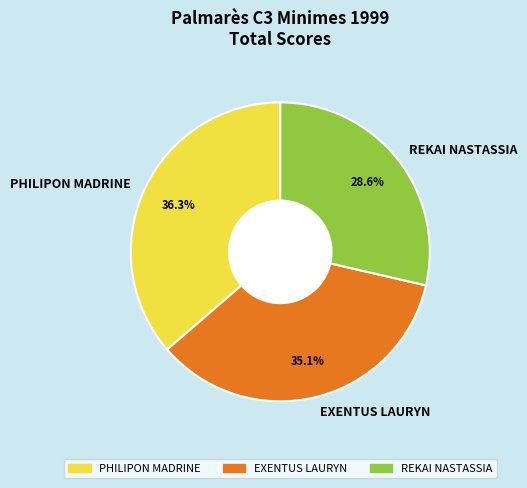

Is it true that PHILIPON MADRINE is 31% of the pie?

False